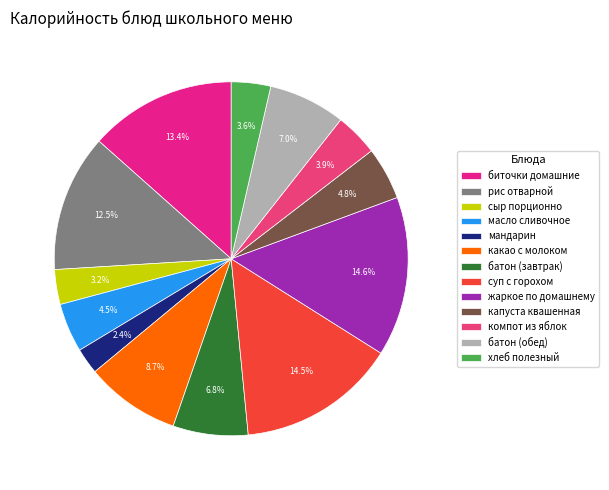

What portion of the pie excludes батон (обед)?

93.0%